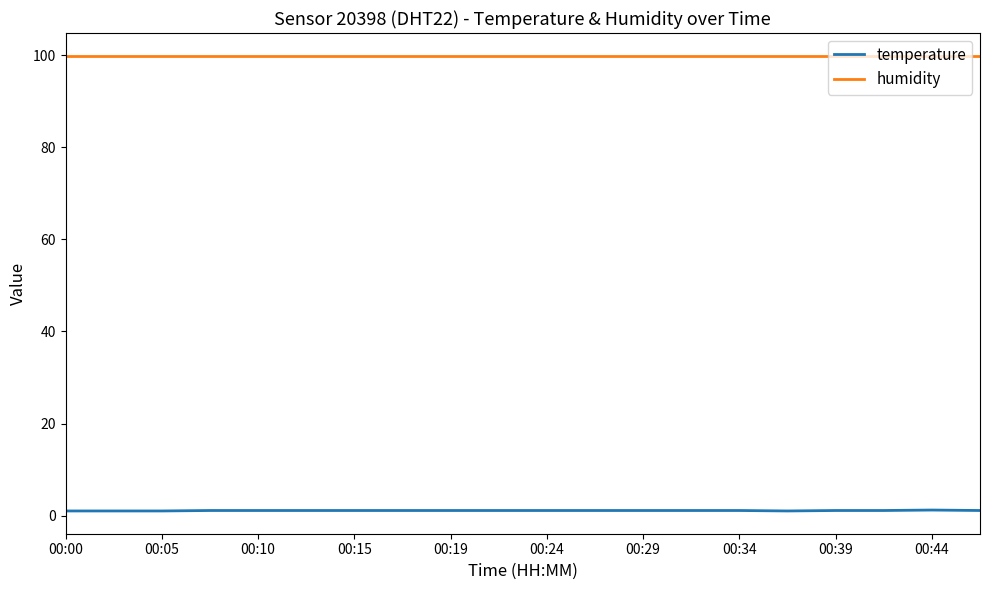

Which series has the largest total across all categories?

humidity